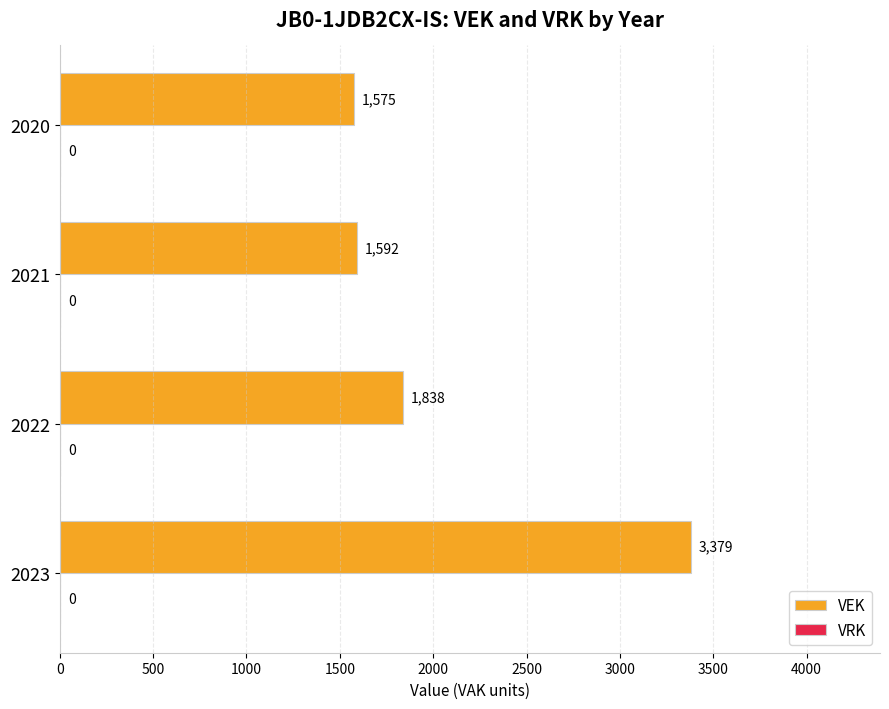

Are the bars grouped side by side (vs. stacked)?

No